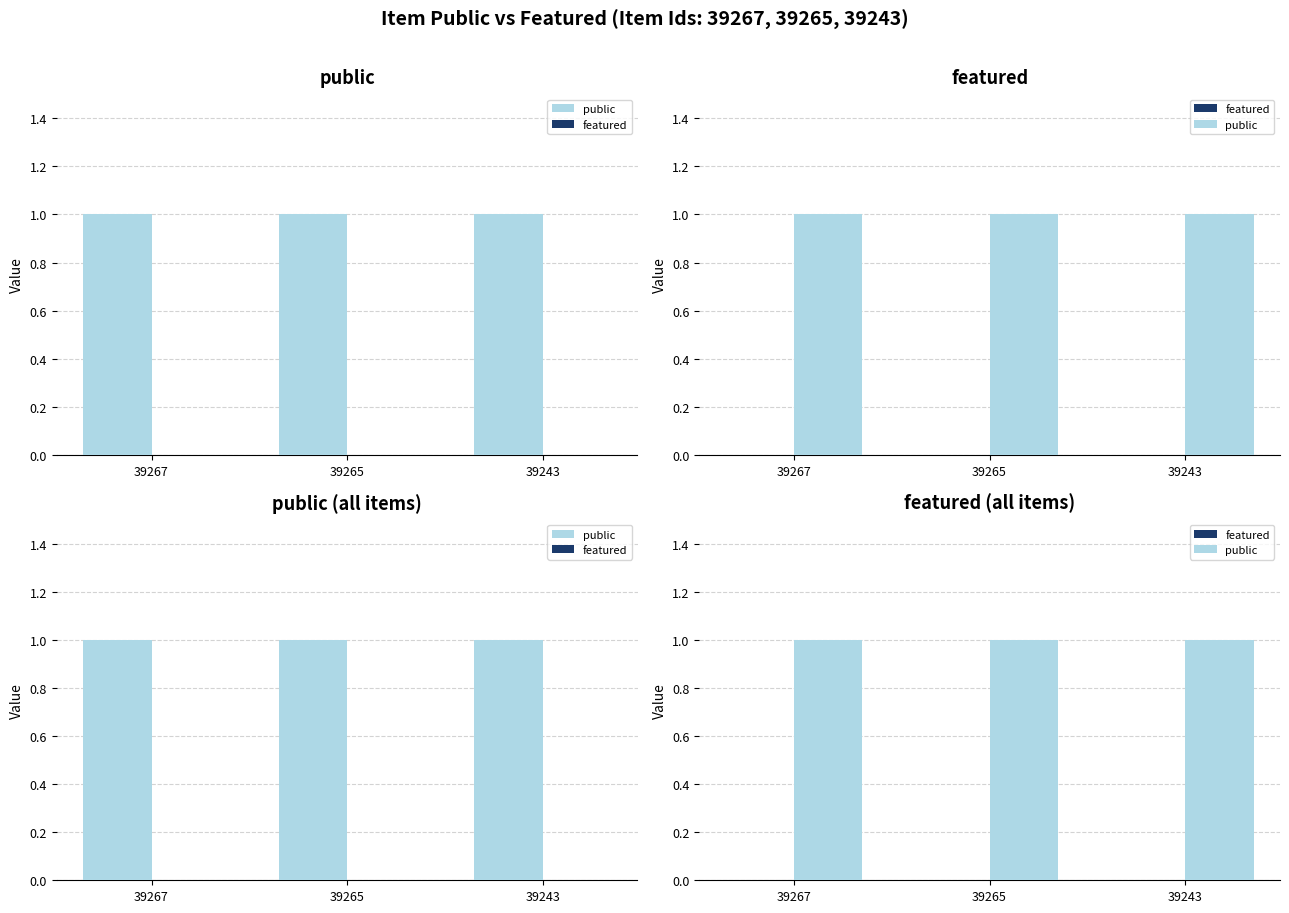

Reading left to right, list all the values displayed in this chart.

public: 39267=1	39265=1	39243=1
featured: 39267=0	39265=0	39243=0